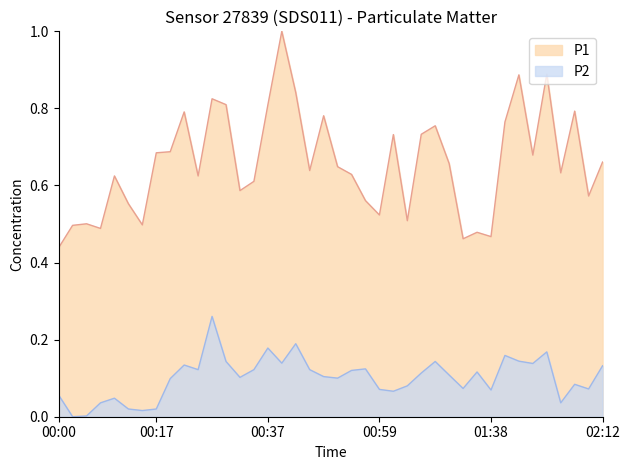

The P1 series shows 0.5 at 01:33. True or false?

True